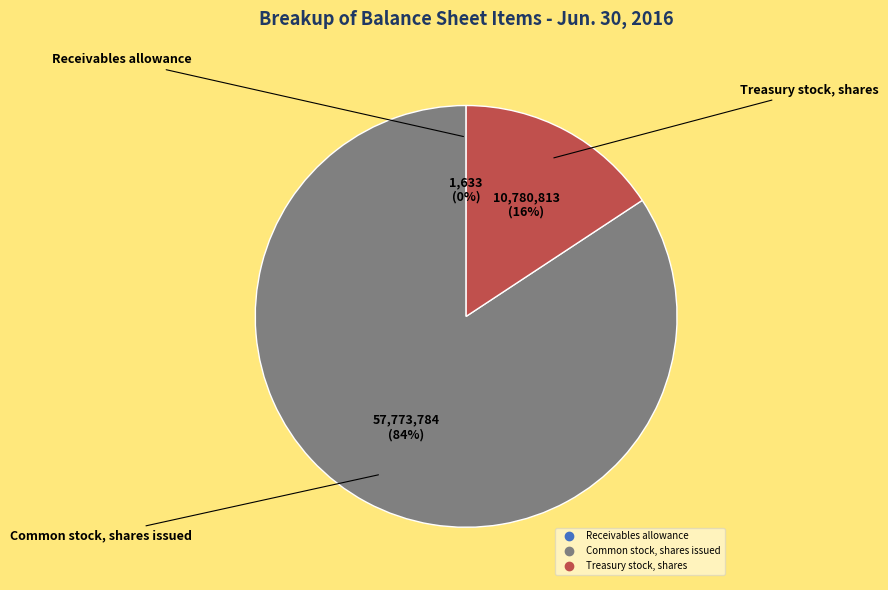

What is the majority slice?

Common stock, shares issued